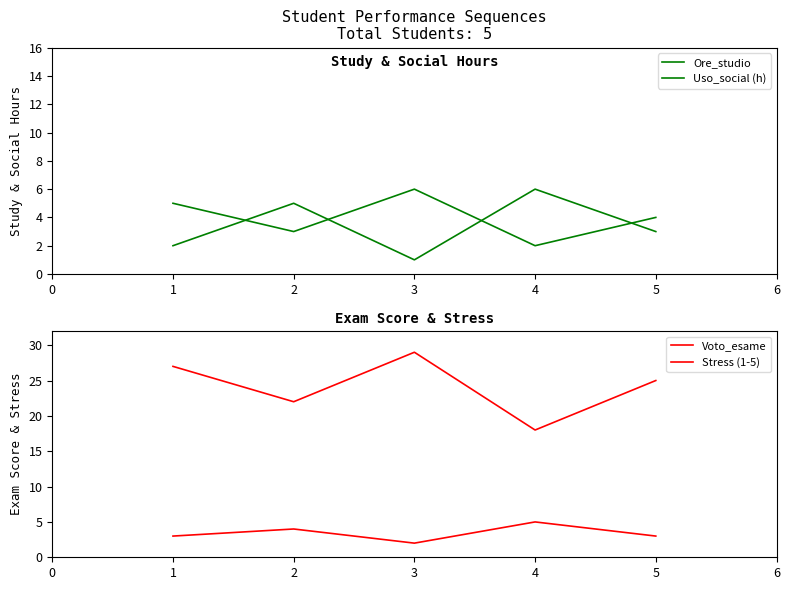

Where is Ore_studio nearest to the value 4?

5